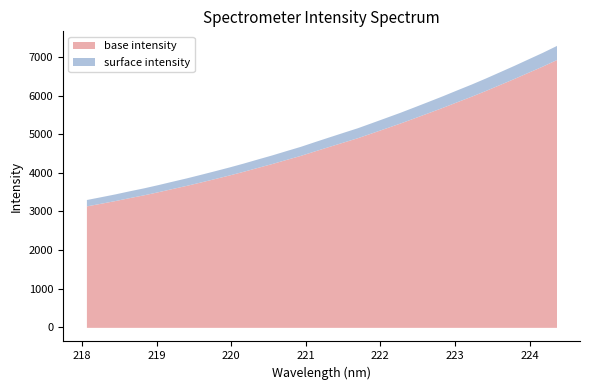

Read the value at 219.9712.

4151.0